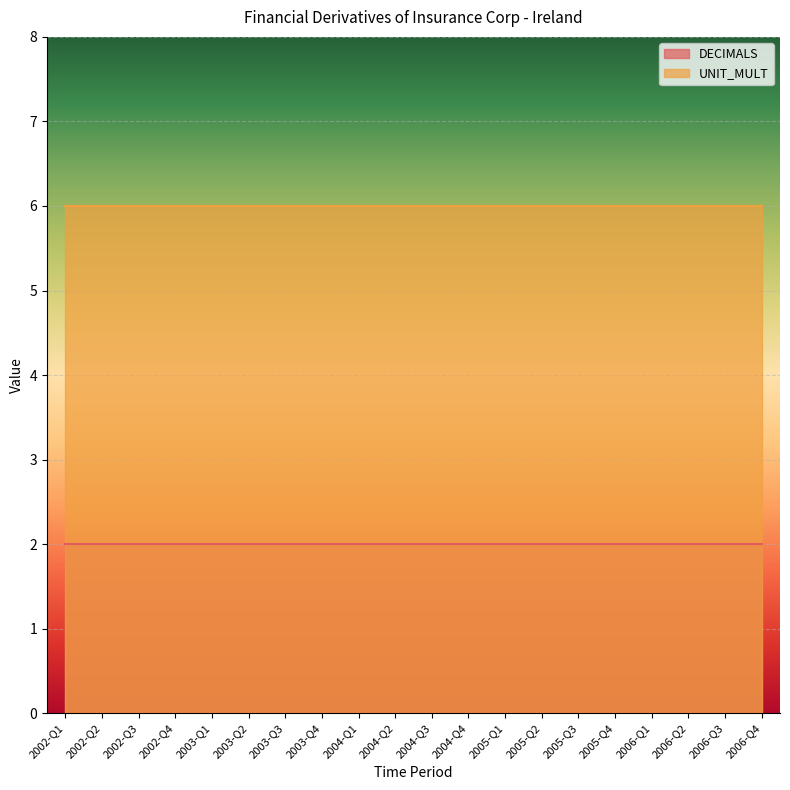

Rank the series by their maximum value, from lowest to highest.

DECIMALS, UNIT_MULT